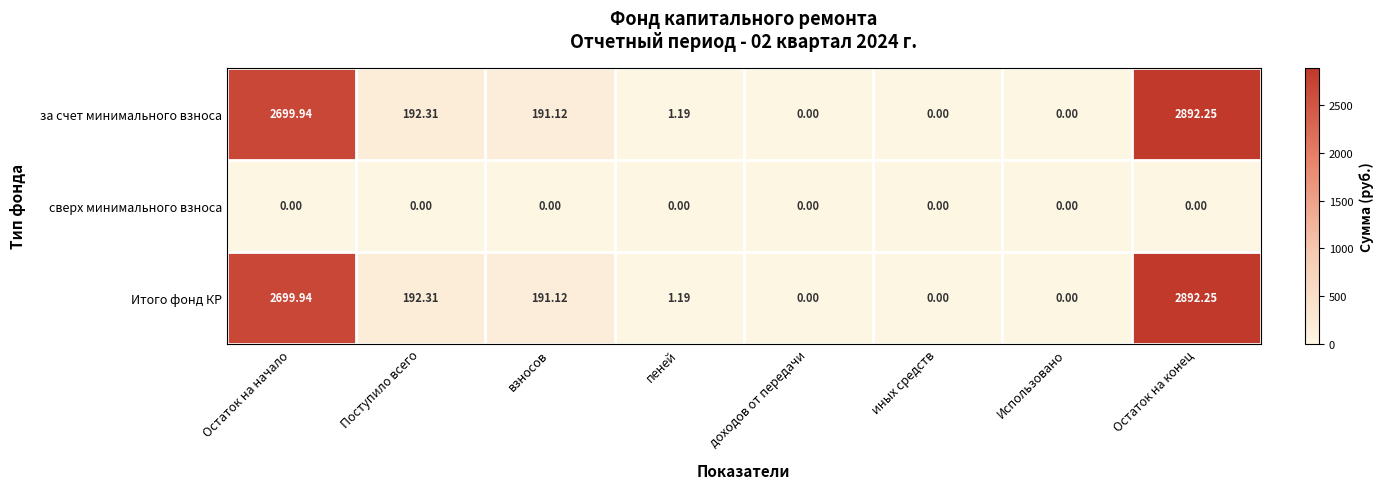

Where does the Итого фонд КР series first go above 191?

Остаток на начало